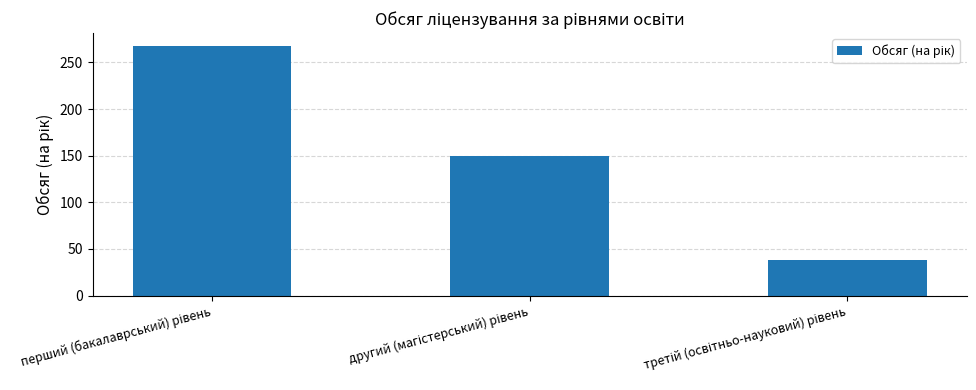

What is the difference between the maximum and minimum values?

230